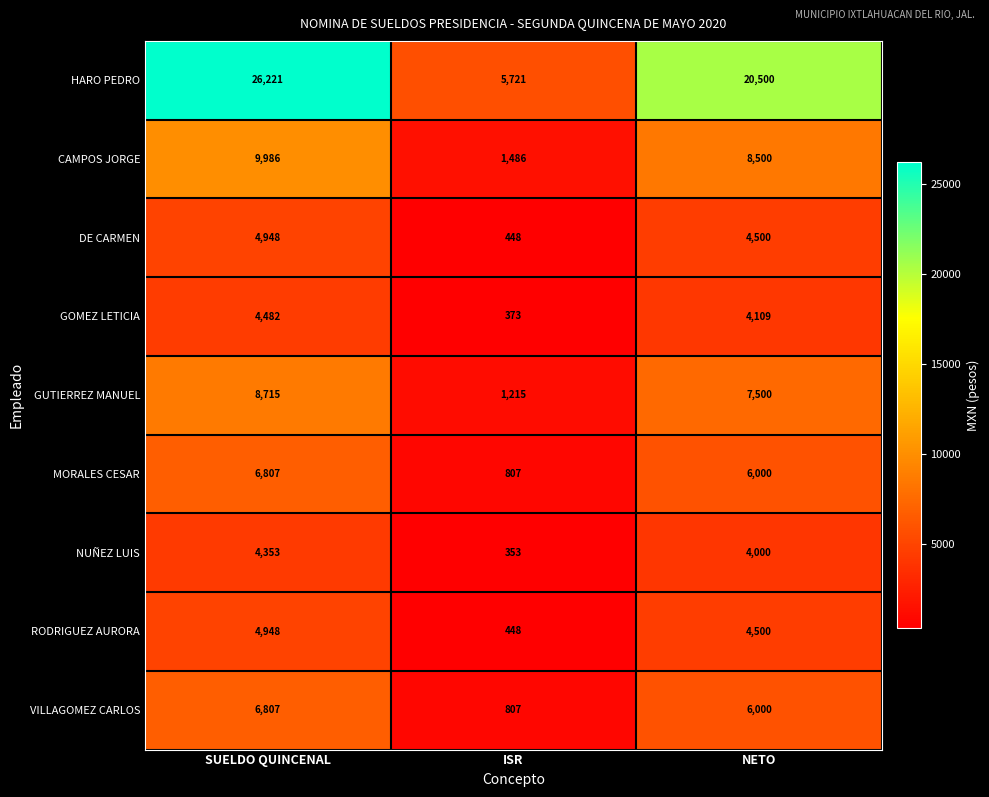

What is the greatest value displayed?

26221